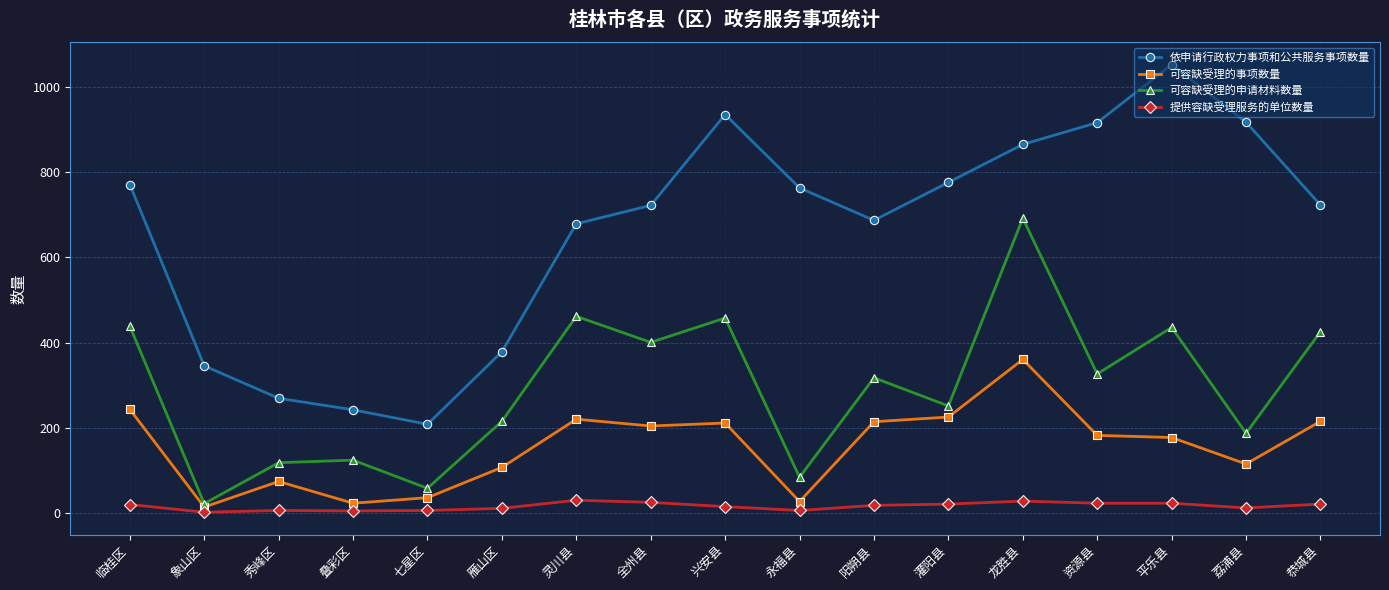

Which series changed the most between 秀峰区 and 恭城县?

依申请行政权力事项和公共服务事项数量